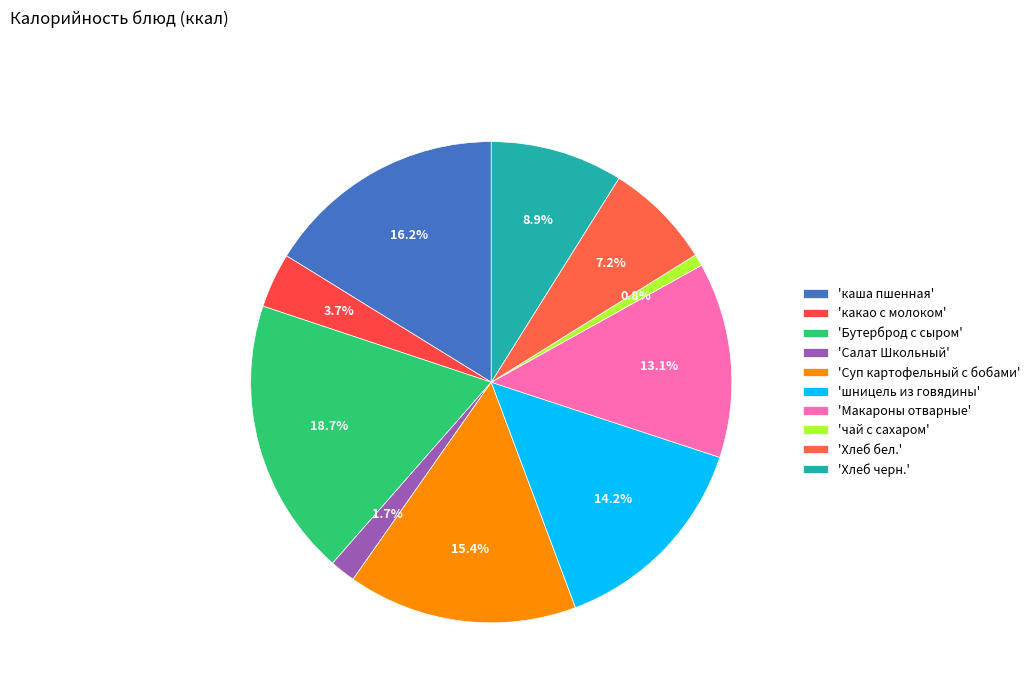

Rank the categories by value from highest to lowest.

Бутерброд с сыром, каша пшенная, Суп картофельный с бобами, шницель из говядины, Макароны отварные, Хлеб черн., Хлеб бел., какао с молоком, Салат Школьный, чай с сахаром